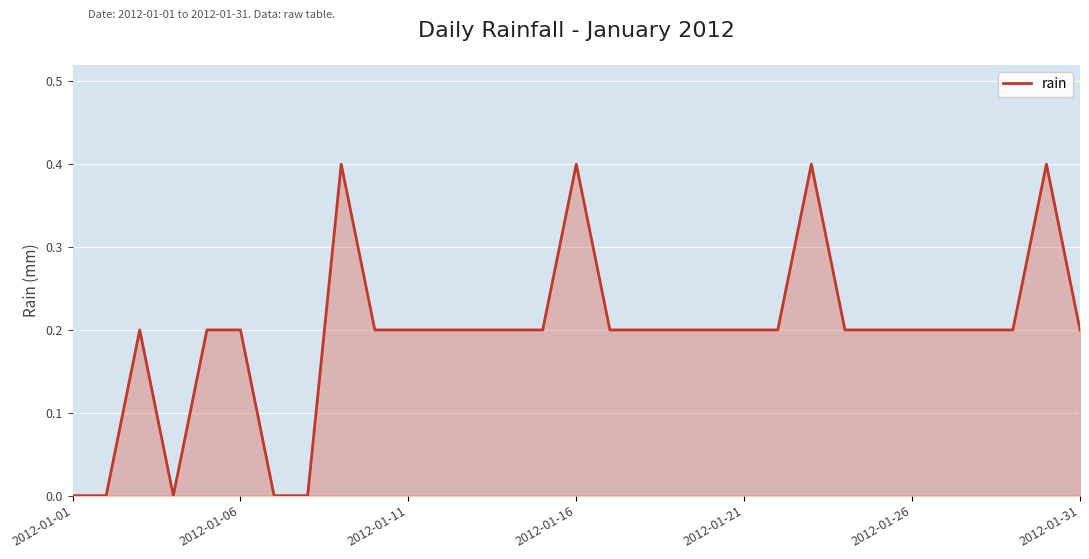

What is the difference between the maximum and minimum values?

0.4